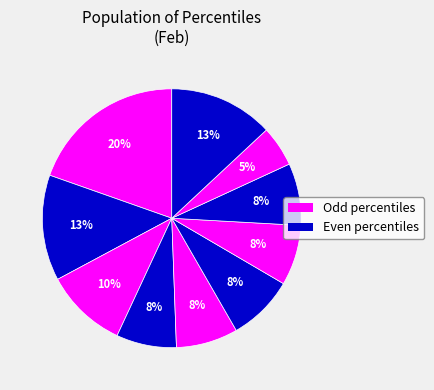

Rank the categories by value from highest to lowest.

pct05, pct15, pct95, pct25, pct55, pct75, pct45, pct65, pct35, pct85